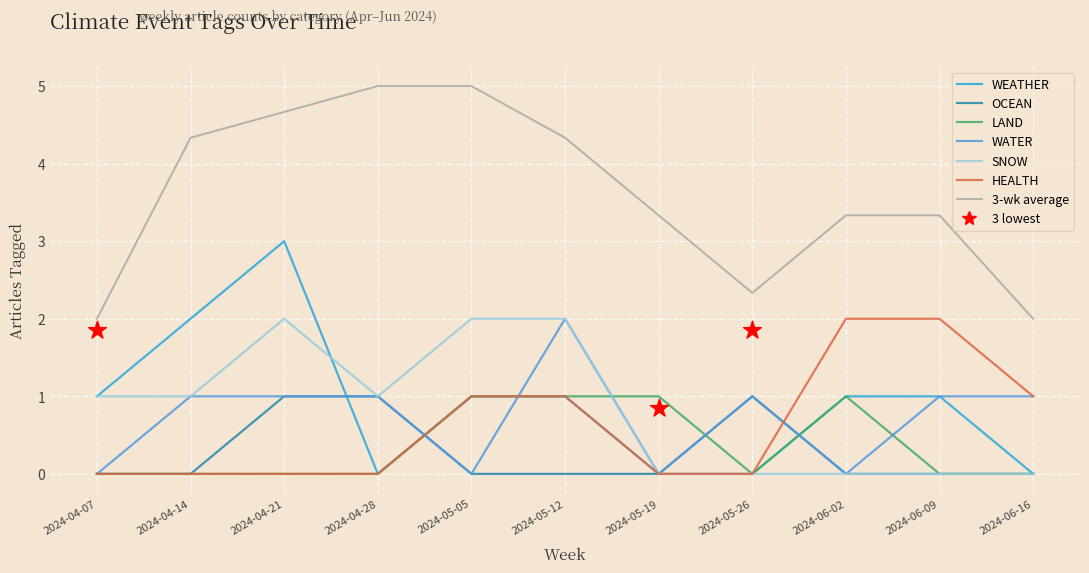

Which series has the widest spread of Y values?

WEATHER